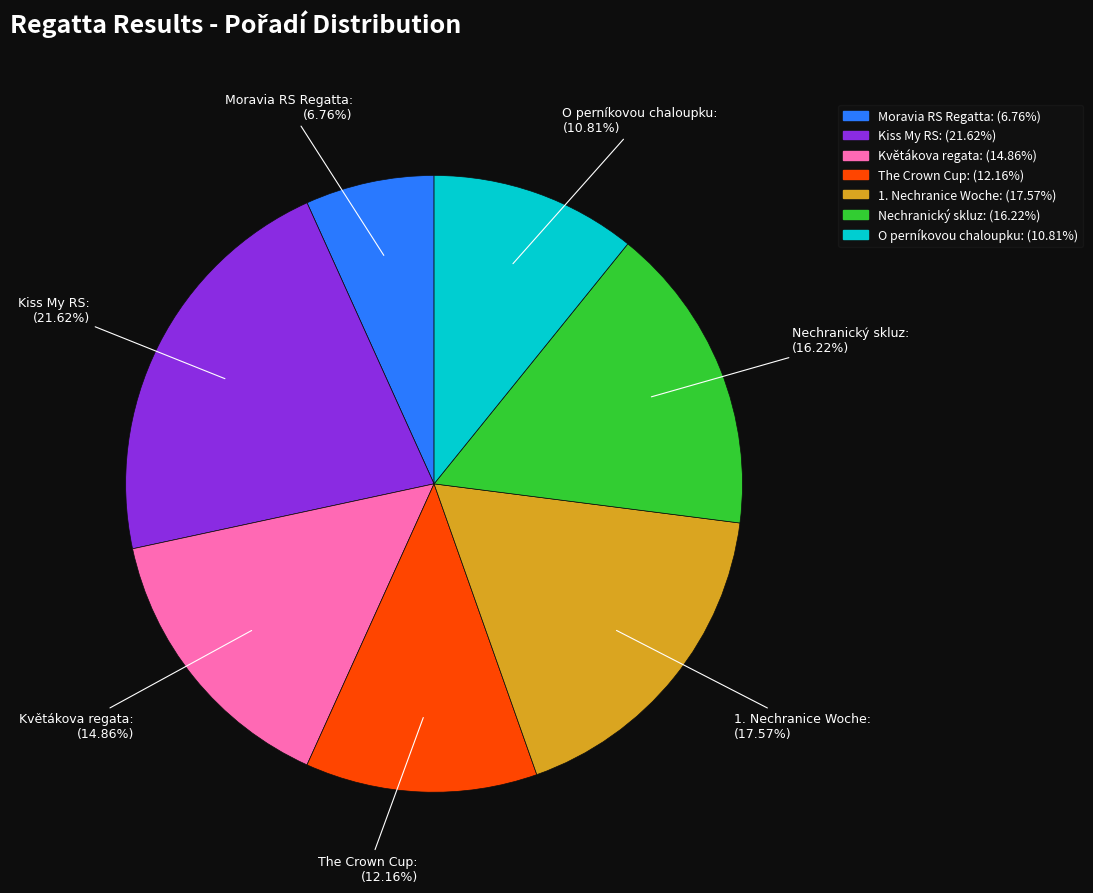

Which has a higher value, The Crown Cup or Moravia RS Regatta?

The Crown Cup